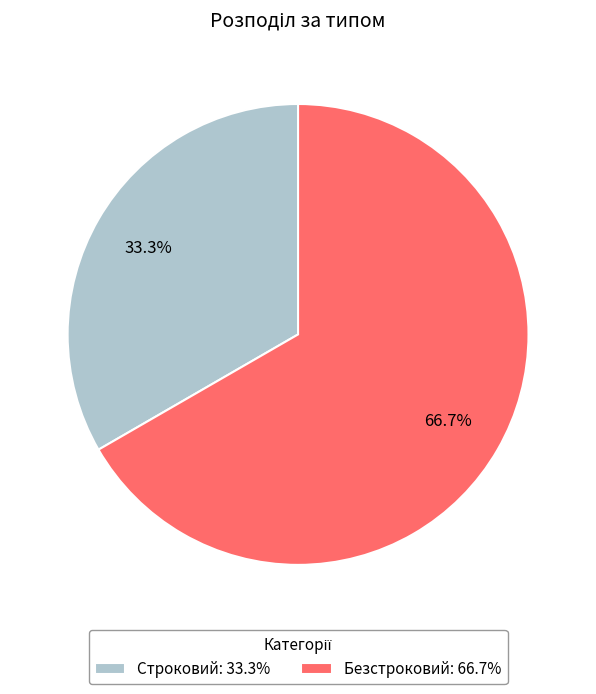

True or false: Безстроковий accounts for 56% of the total.

False